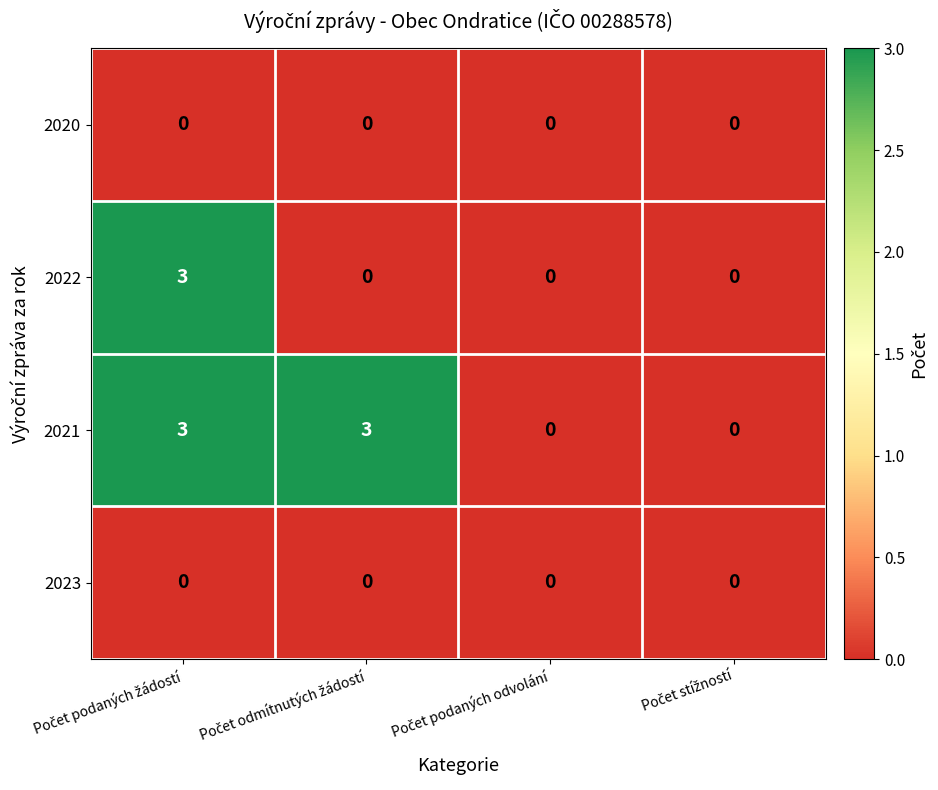

What is the highest value of the 2022 series?

3